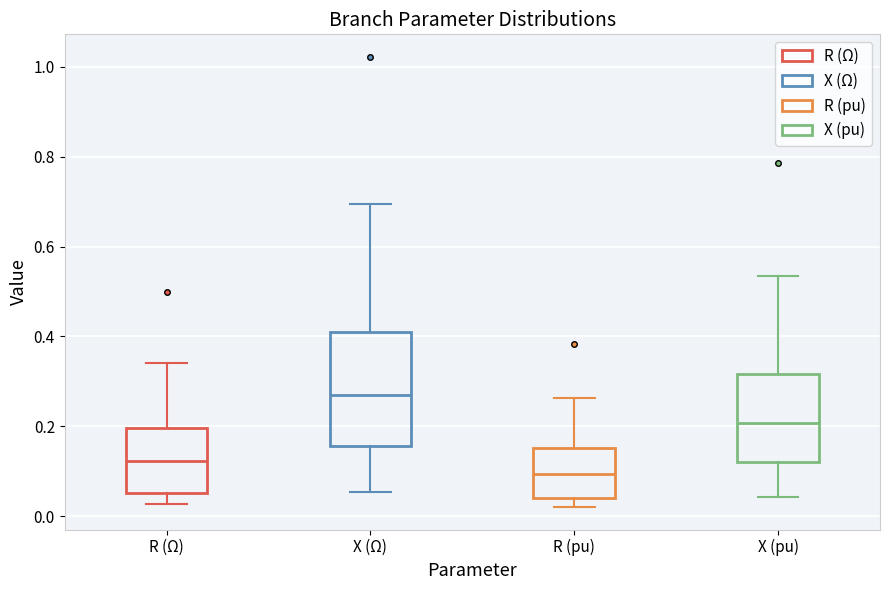

Which box's median line is the lowest?

R (pu)